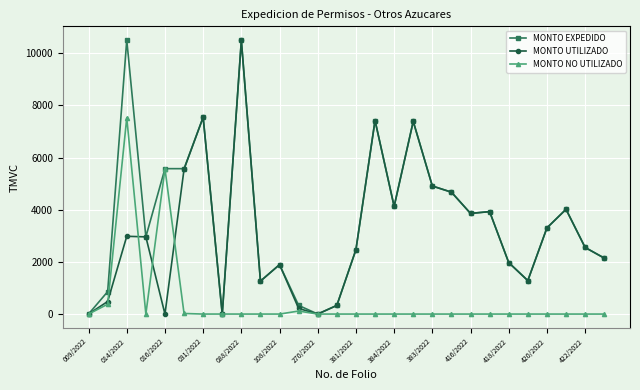

What is the greatest value displayed?

10505.5